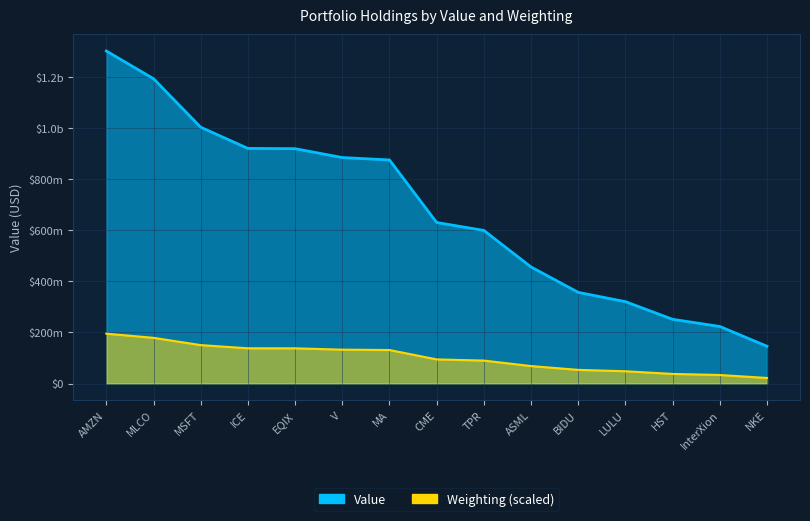

How many lines are shown in the chart?

2